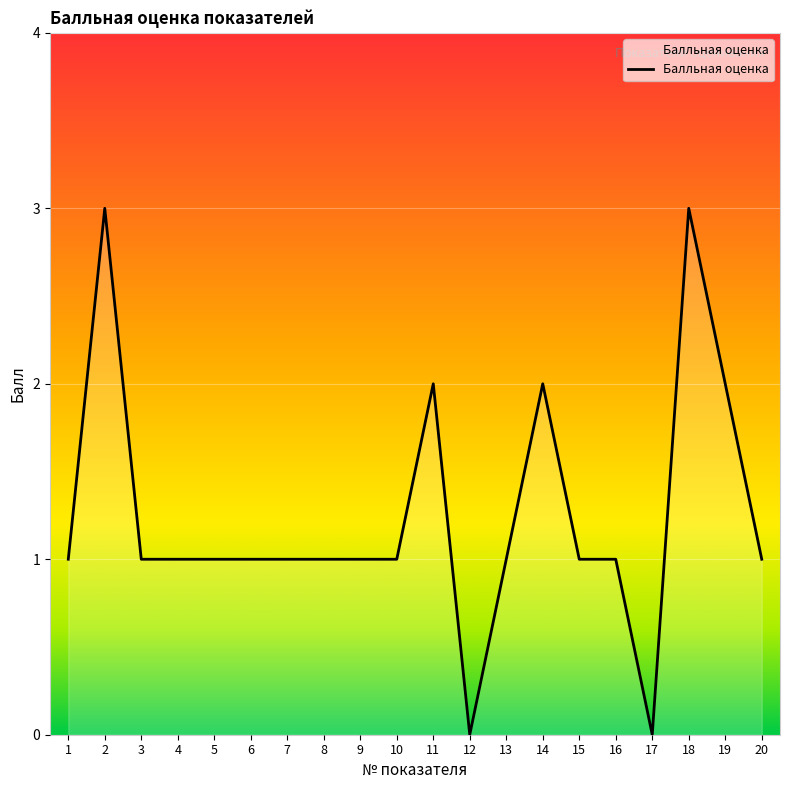

Reading left to right, extract all data points from this chart.

1	3	1	1	1	1	1	1	1	1	2	0	1	2	1	1	0	3	2	1